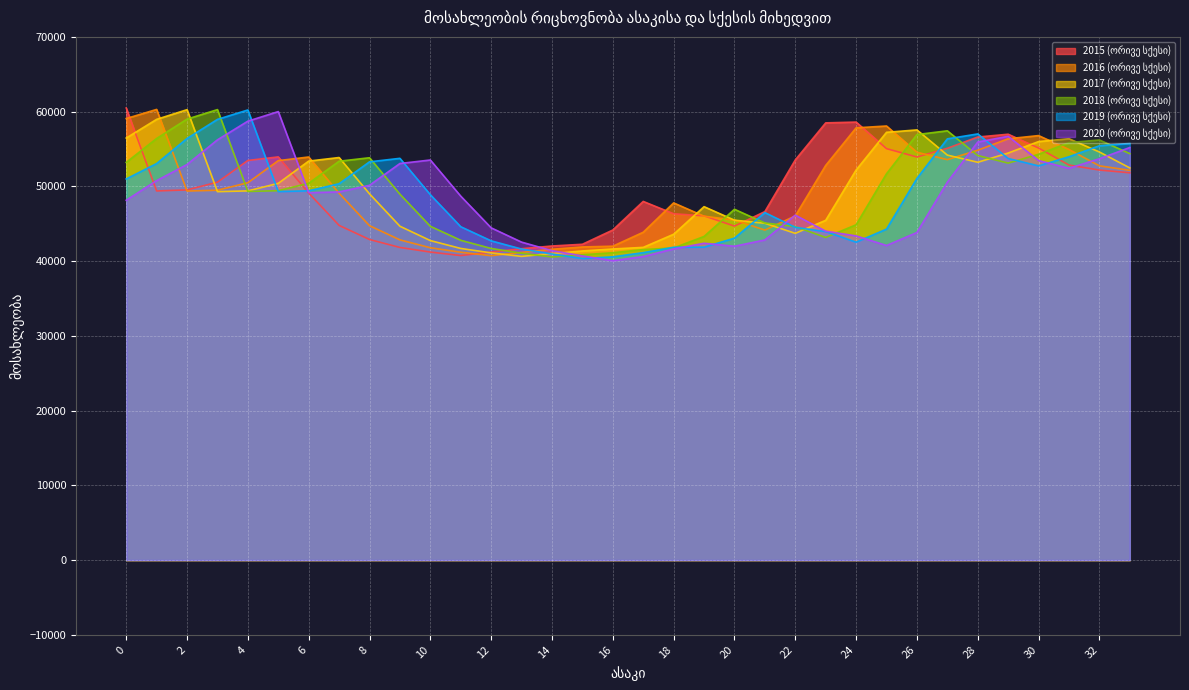

What is the difference between the maximum and minimum values in the 2019 (ორივე სქესი) series?

19873